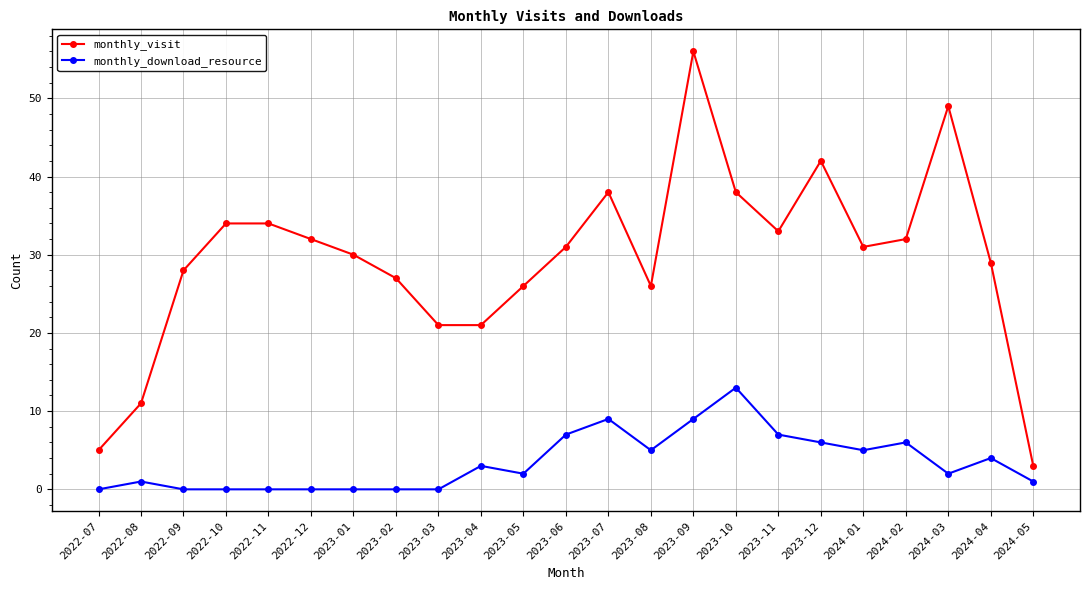

Reading left to right, transcribe all the data shown in this chart.

monthly_visit: 5	11	28	34	34	32	30	27	21	21	26	31	38	26	56	38	33	42	31	32	49	29	3
monthly_download_resource: 0	1	0	0	0	0	0	0	0	3	2	7	9	5	9	13	7	6	5	6	2	4	1